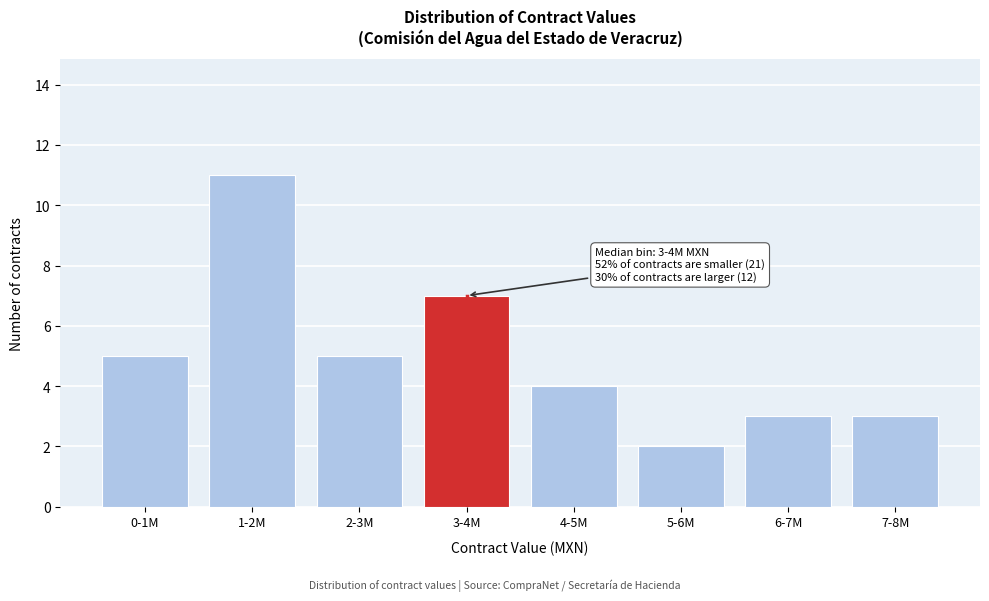

Reading right to left, extract all data points from this chart.

3	3	2	4	7	5	11	5